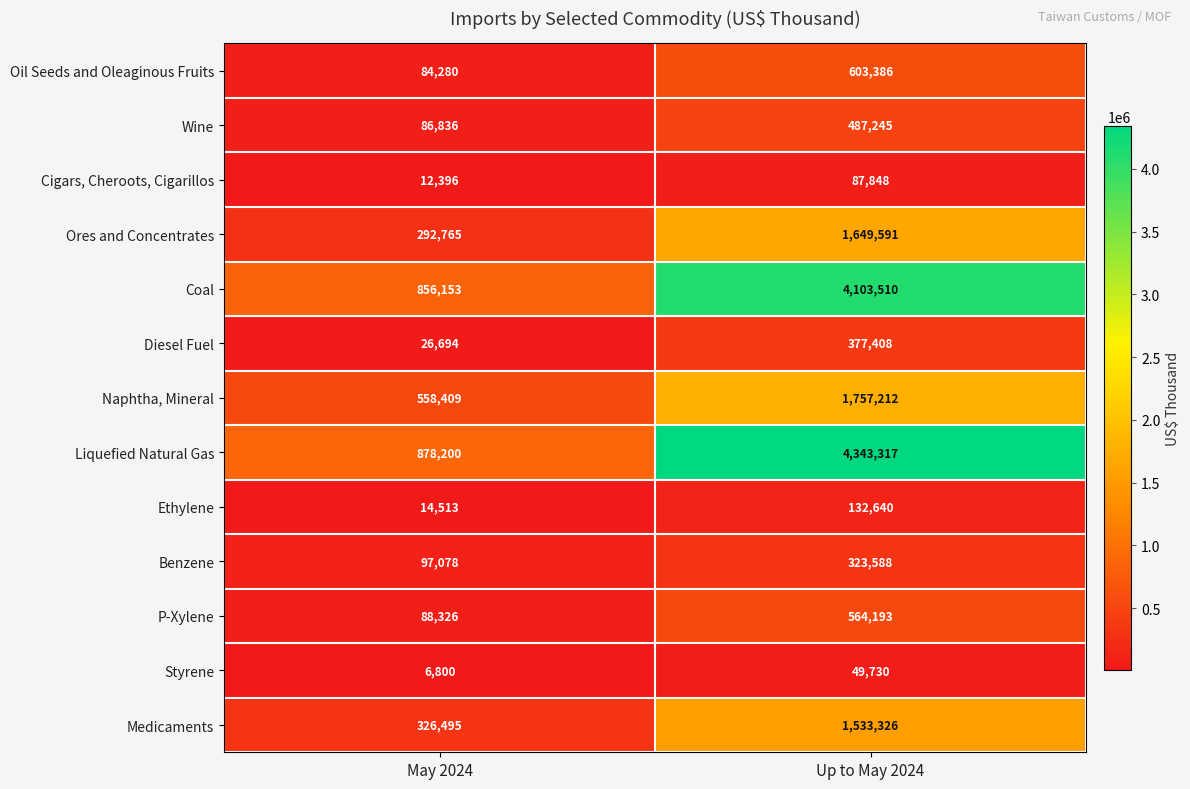

What is the difference between the Benzene values at Up to May 2024 and May 2024?

226510